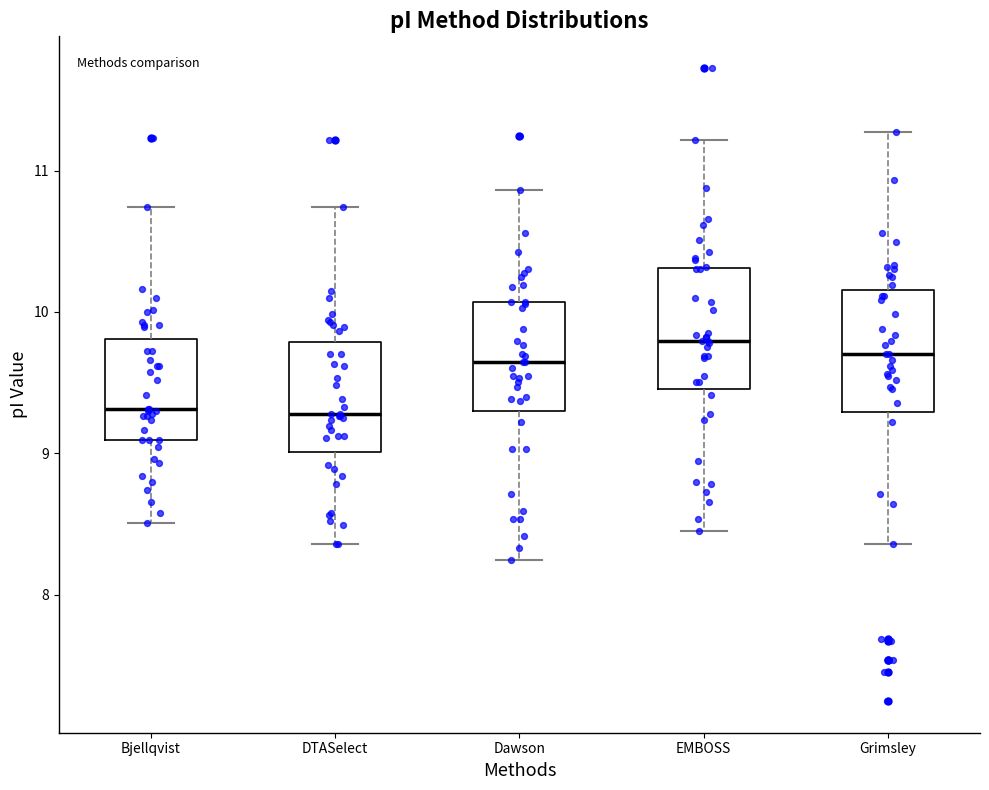

Reading left to right, read every box against the y-axis: the position of its median line, the range the box covers, and the ends of its whiskers. The values are not printed on the chart, so give them approximately, as read against the axis.

Bjellqvist: median 9.3, box 9.1 to 9.8, whiskers 8.5 to 10.7
DTASelect: median 9.3, box 9.0 to 9.8, whiskers 8.4 to 10.7
Dawson: median 9.6, box 9.3 to 10.1, whiskers 8.2 to 10.9
EMBOSS: median 9.8, box 9.5 to 10.3, whiskers 8.4 to 11.2
Grimsley: median 9.7, box 9.3 to 10.2, whiskers 8.4 to 11.3